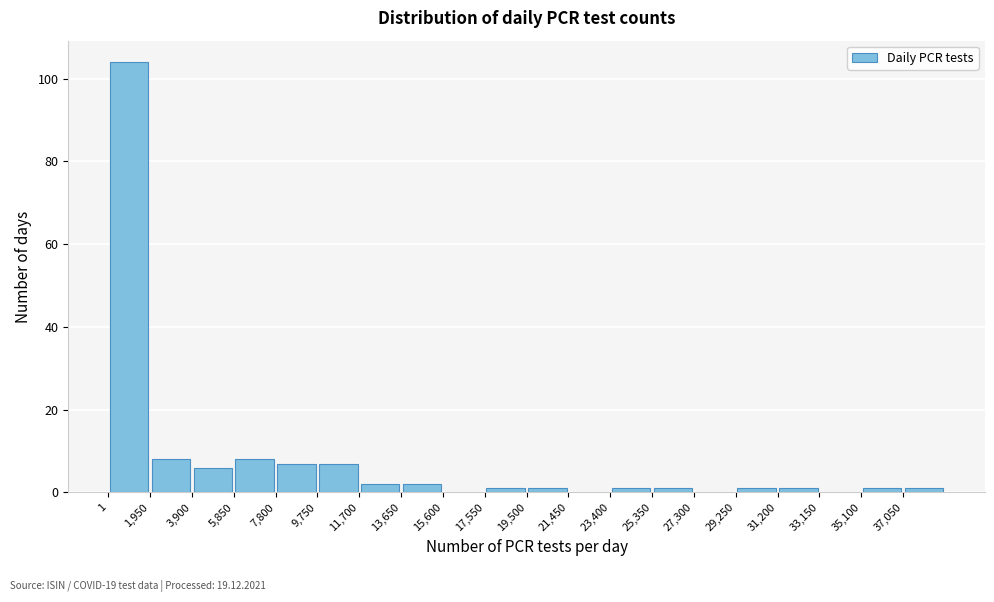

What is the height of the bar covering 4000 to 5800 on the x-axis? Neither the bar edges nor the heights are printed on the chart, so give them approximately, as read against the axes.

6